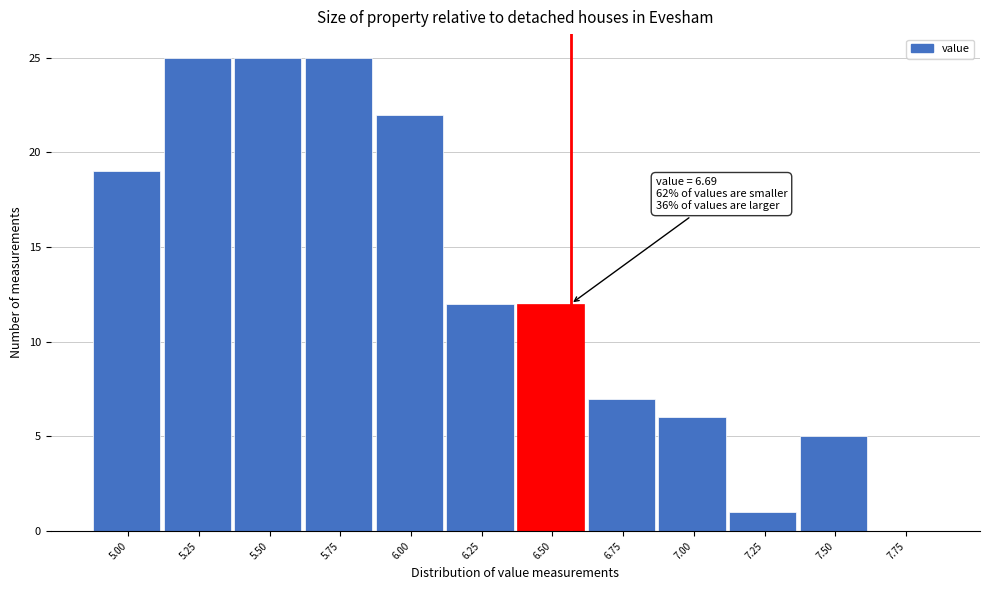

Reading left to right, transcribe all the data shown in this chart.

5.00=19	5.25=25	5.50=25	5.75=25	6.00=22	6.25=12	6.50=12	6.75=7	7.00=6	7.25=1	7.50=5	7.75=0